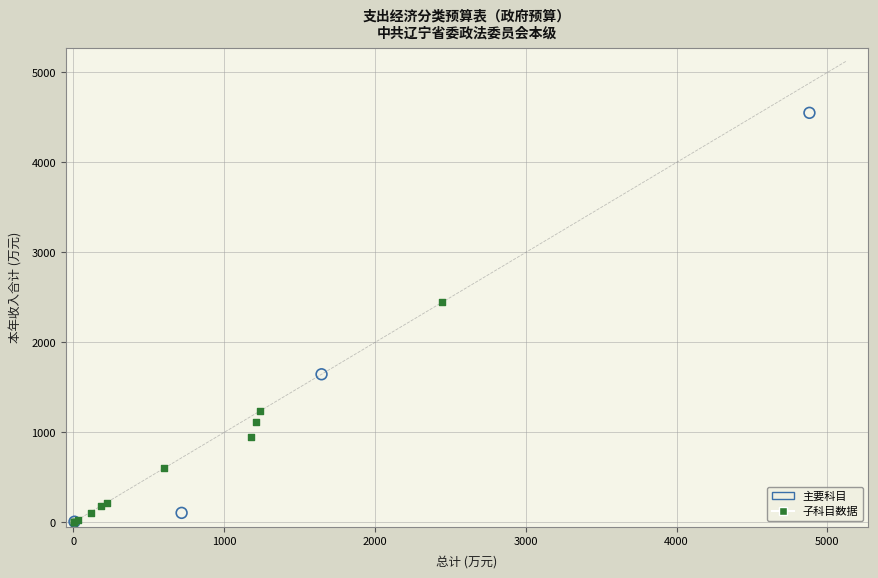

Which series reaches the maximum Y coordinate?

主要科目